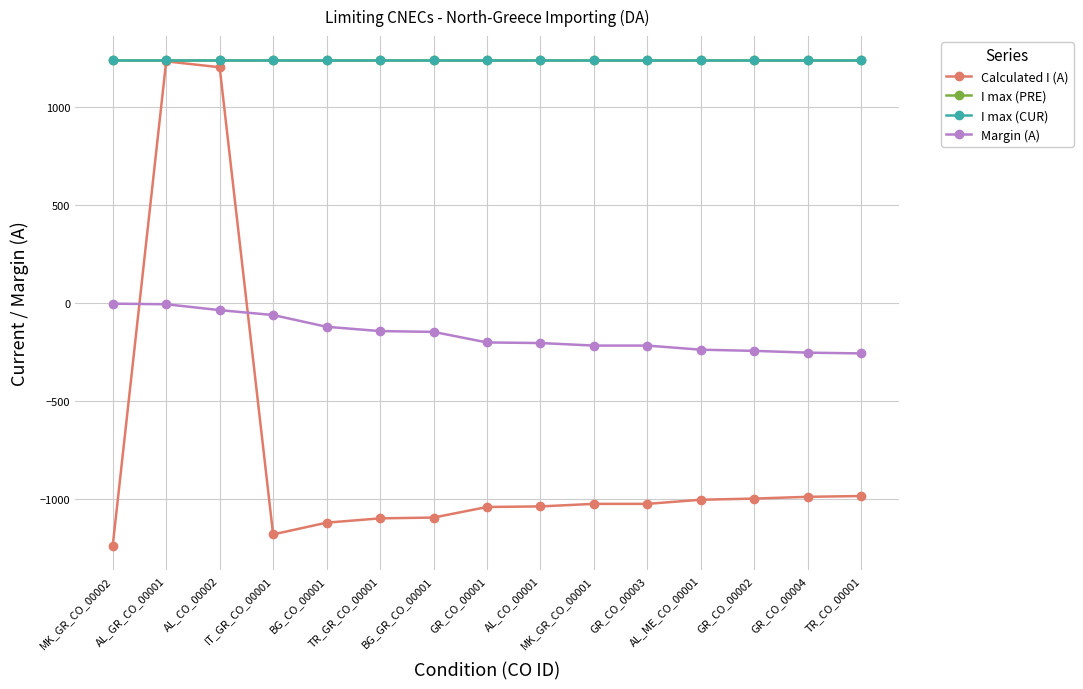

Does the chart have visible grid lines?

Yes